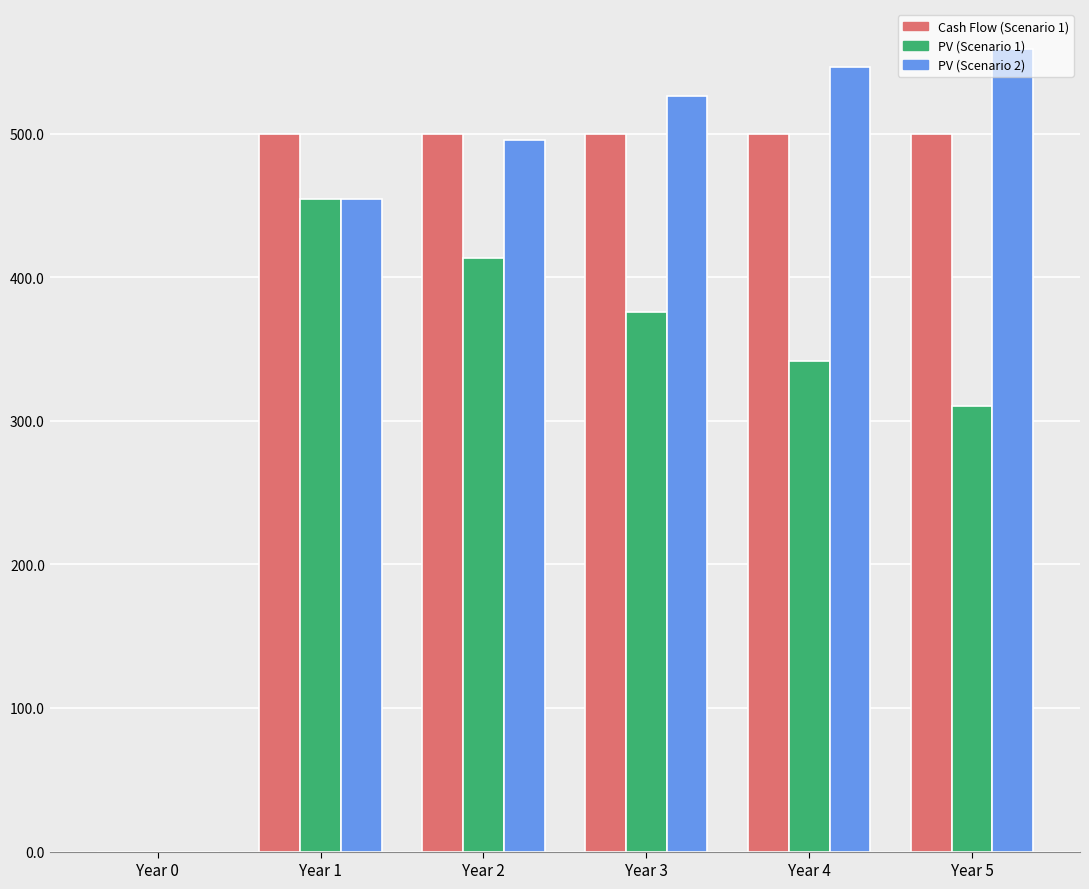

True or false: PV (Scenario 2) has a value of 134.2 at Year 4.

False